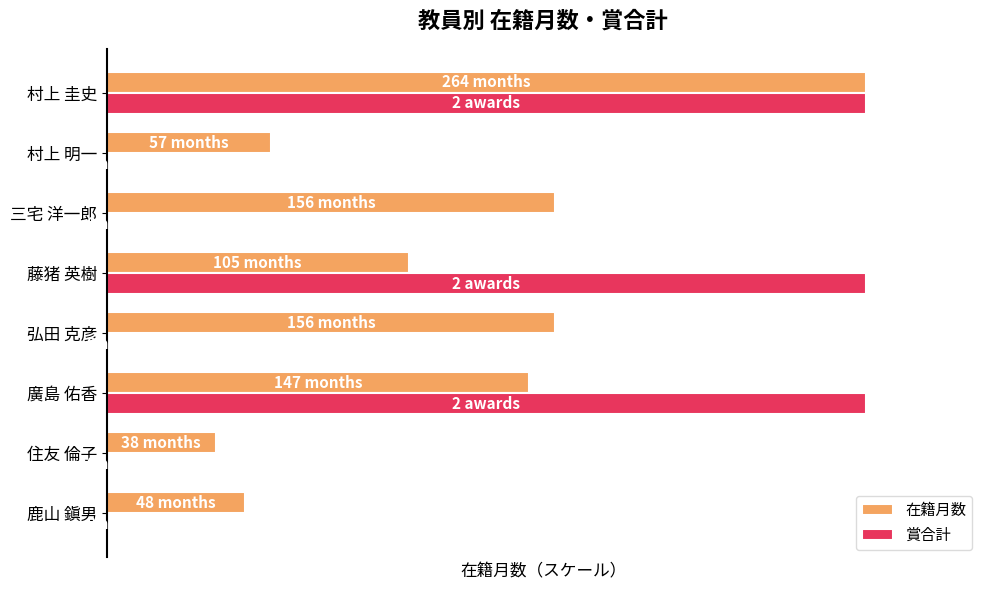

Count the 賞合計 values in the range 0 to 264.

8